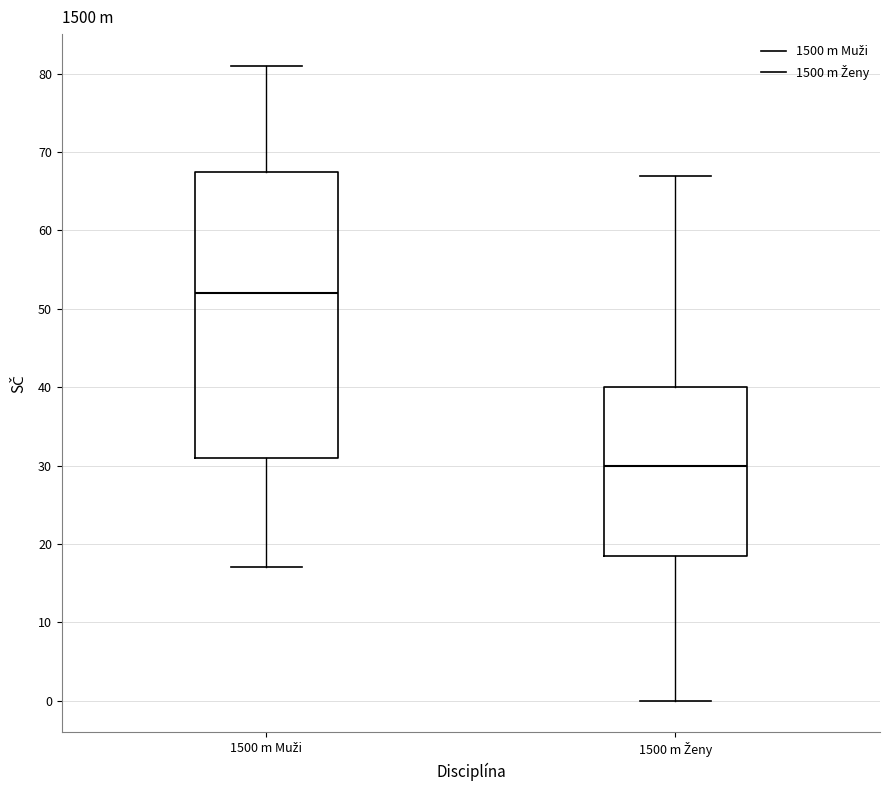

Reading left to right, transcribe this box plot: for each box, give where its median line is, the range the box spans, and where its two whiskers end, as read against the y-axis. The values are not printed on the chart, so give them approximately, as read against the axis.

1500 m Muži: median 52, box 31 to 68, whiskers 17 to 81
1500 m Ženy: median 30, box 19 to 40, whiskers 0 to 67